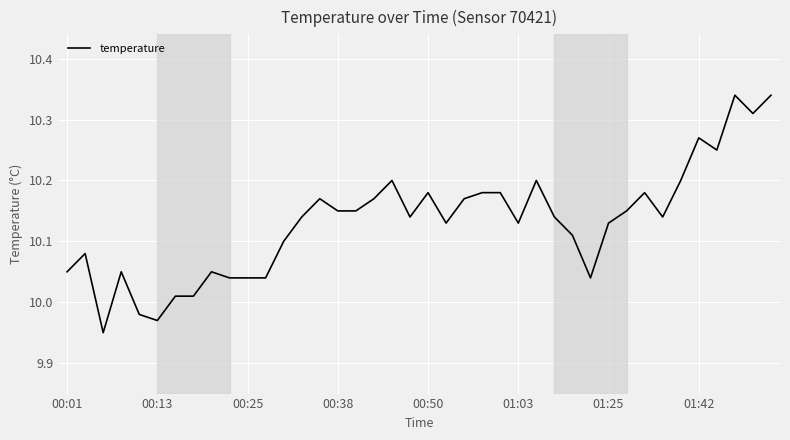

True or false: the data has more than 1 interior local peaks.

True